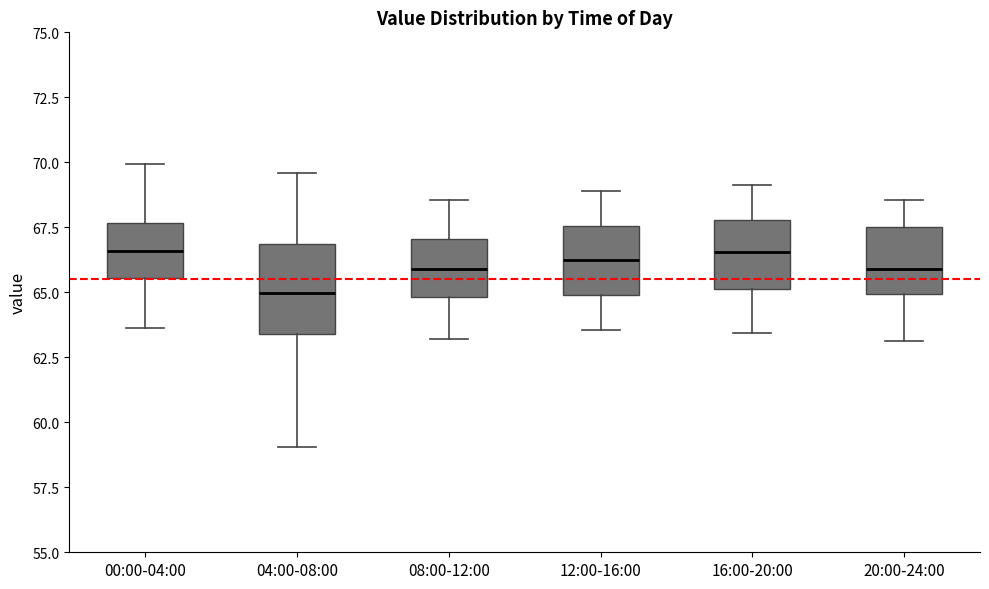

Which box's median line is the lowest?

04:00-08:00